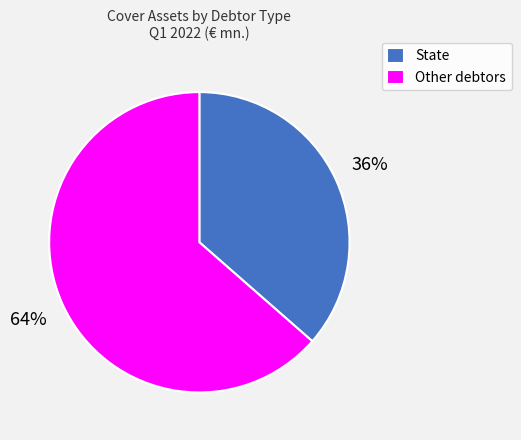

Rank the categories by value from highest to lowest.

Other debtors, State